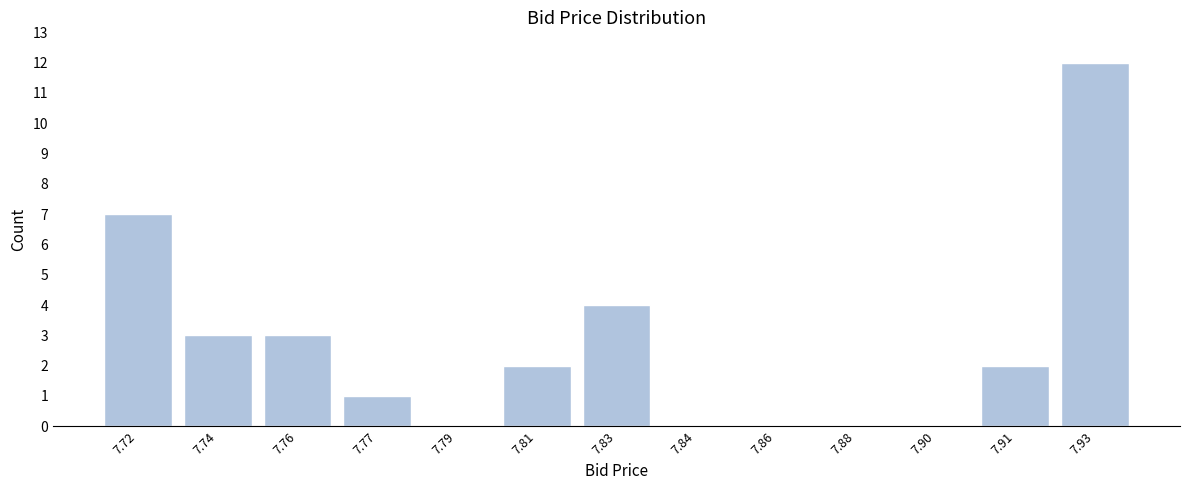

Reading right to left, list all the values displayed in this chart.

7.93=12	7.91=2	7.90=0	7.88=0	7.86=0	7.84=0	7.83=4	7.81=2	7.79=0	7.77=1	7.76=3	7.74=3	7.72=7